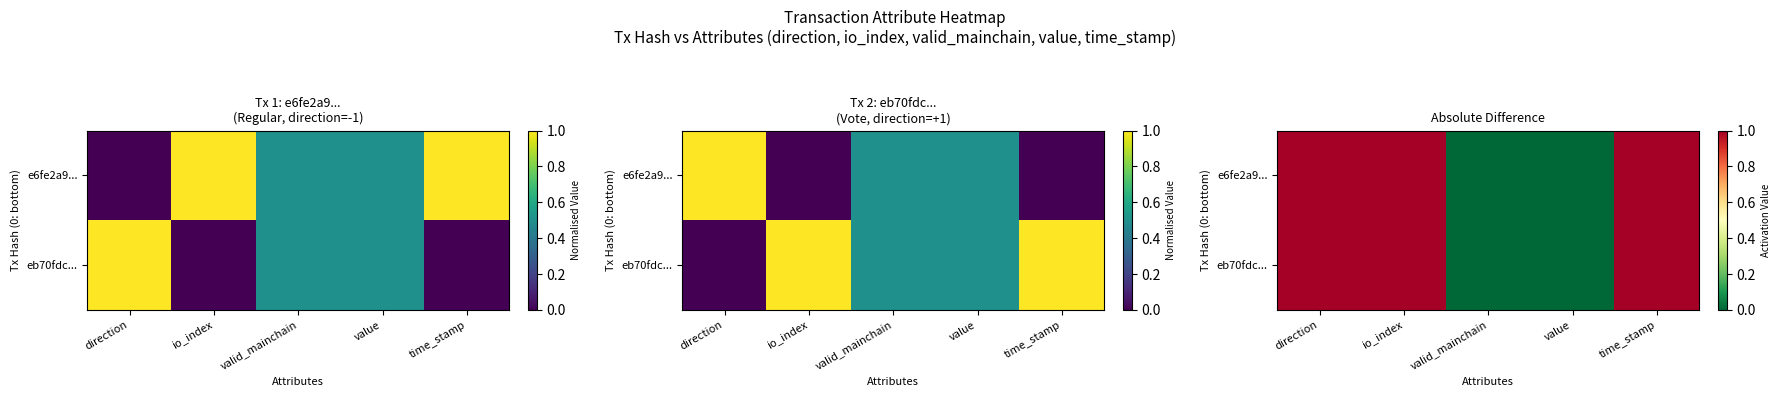

What is the sum of the e6fe2a9... values at direction and valid_mainchain?

1